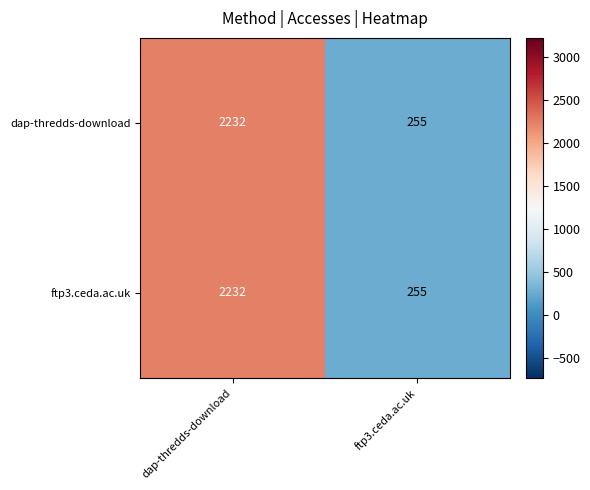

Reading right to left, extract all data points from this chart.

dap-thredds-download: 255	2232
ftp3.ceda.ac.uk: 255	2232